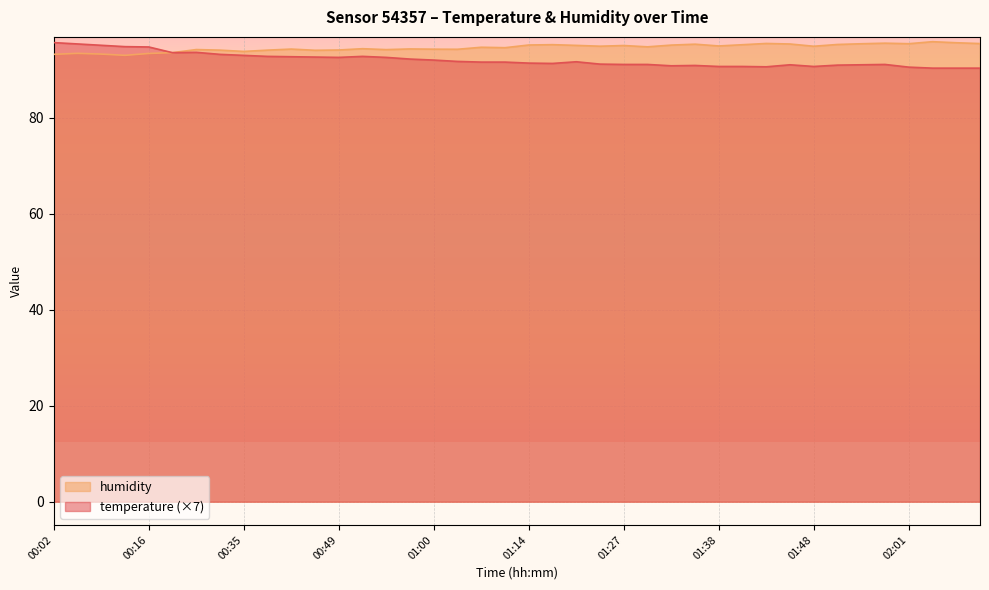

After their last crossing, which series has the higher values: humidity or temperature?

humidity